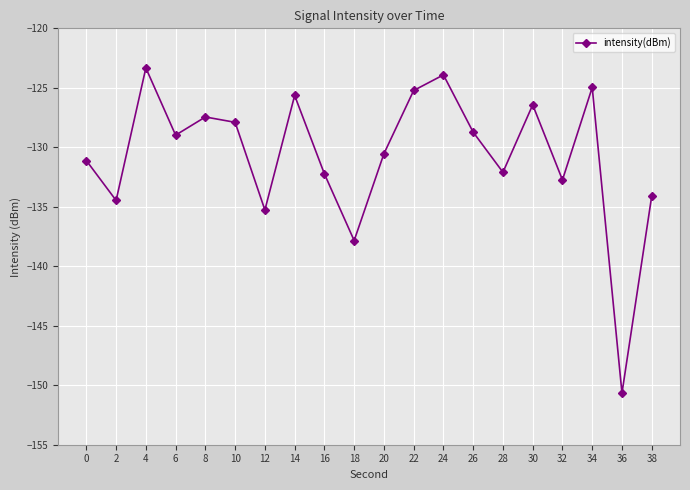

Where does the data first go above -128?

4